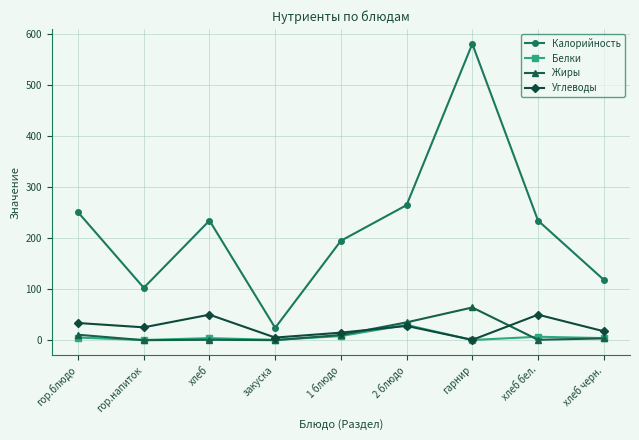

True or false: Калорийность and Белки cross at least once.

False